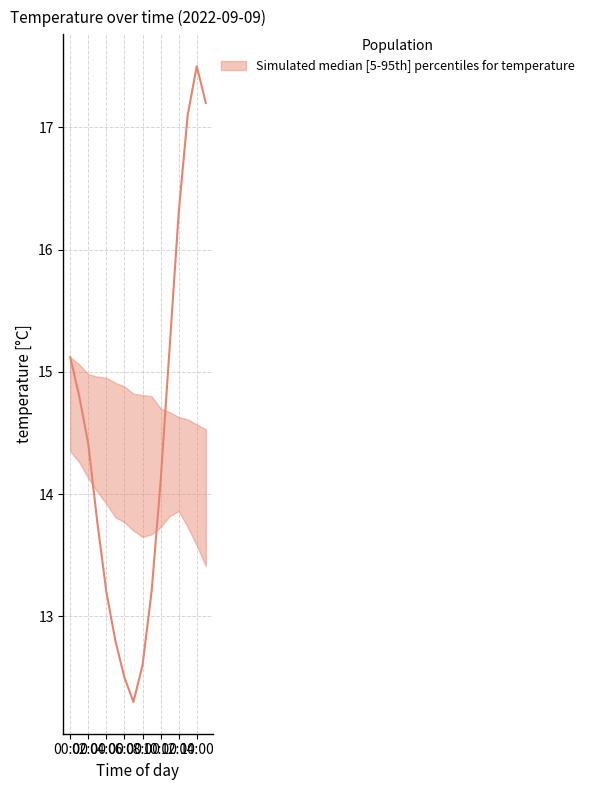

Is this an area chart (filled region under the line)?

No